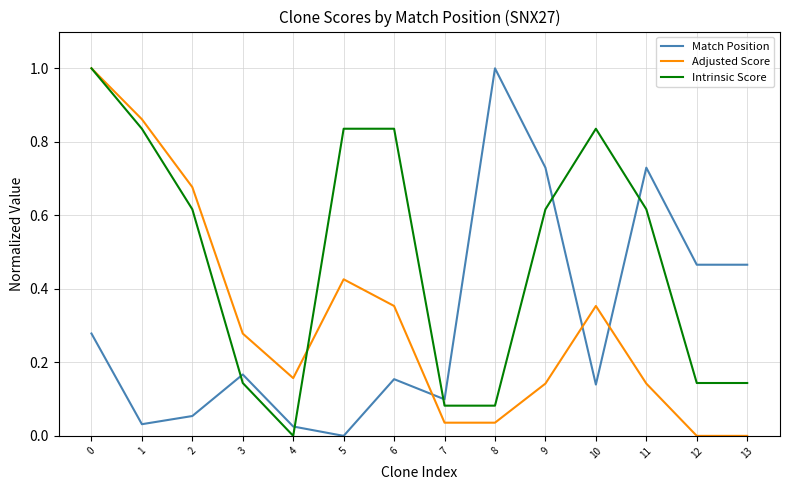

Which series has the largest total across all categories?

Intrinsic Score